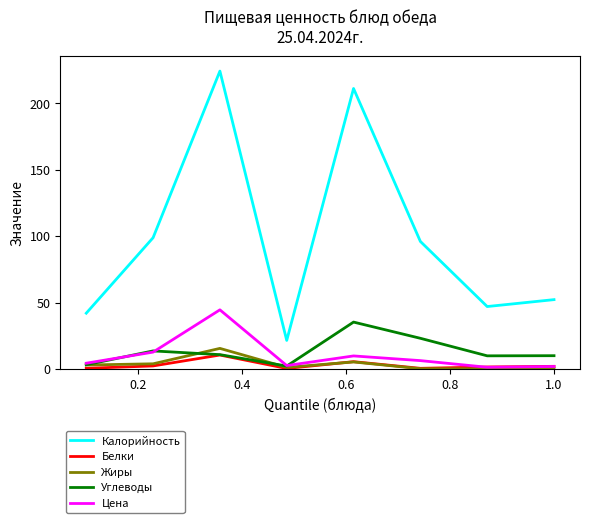

Which series has the largest total across all categories?

Калорийность